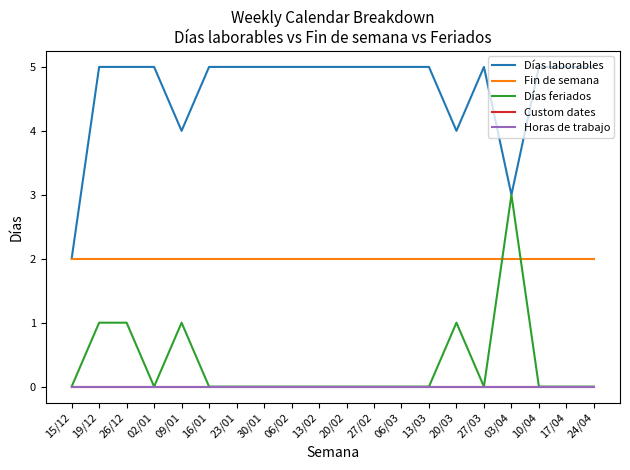

How many lines are shown in the chart?

5